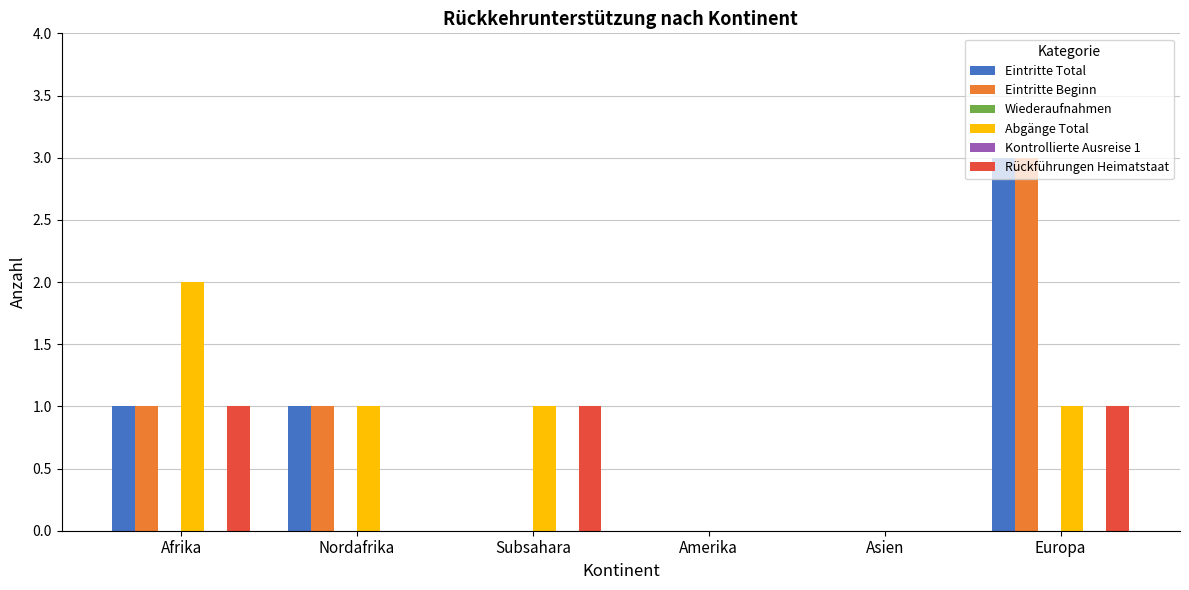

Which category has the highest value in the Kontrollierte Ausreise 1 series?

Afrika